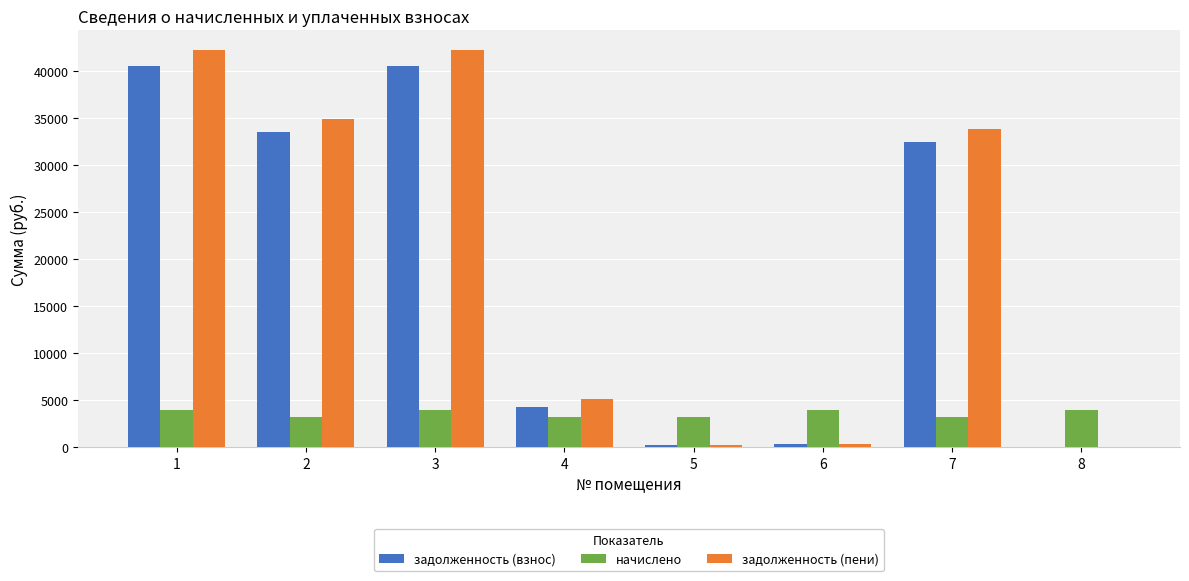

What is the total value across all series at 2?

71653.7